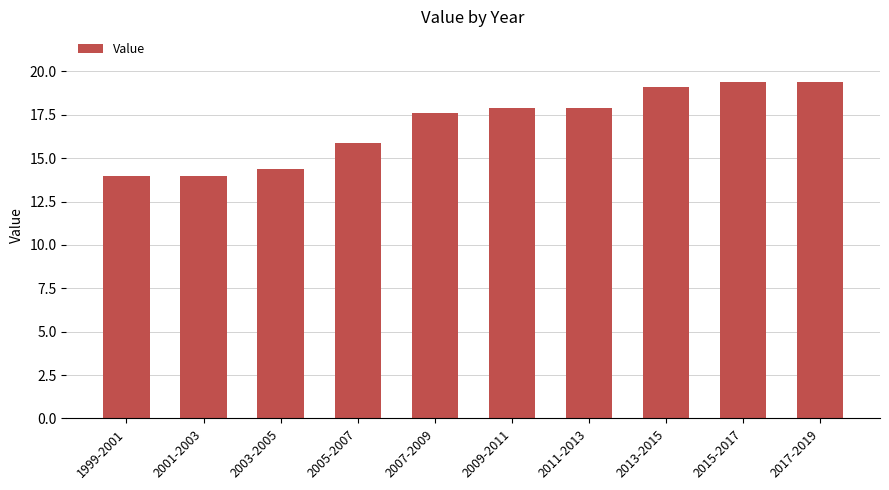

Are the bars horizontal?

No